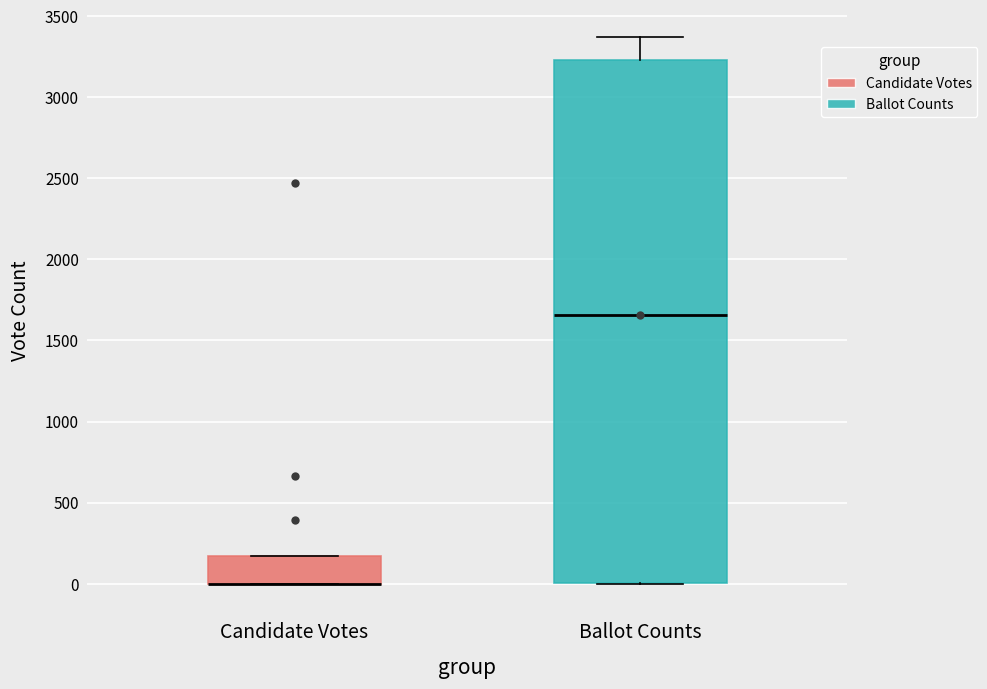

Where is the lower edge of the box for Ballot Counts on the y-axis? The values are not printed on the chart, so give them approximately, as read against the axis.

0